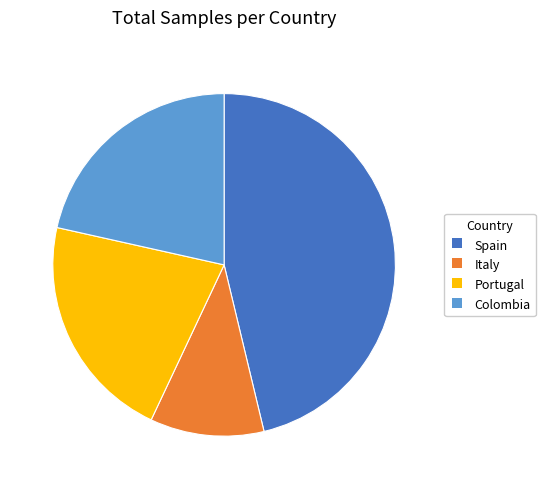

Between Spain and Colombia, which is larger?

Spain